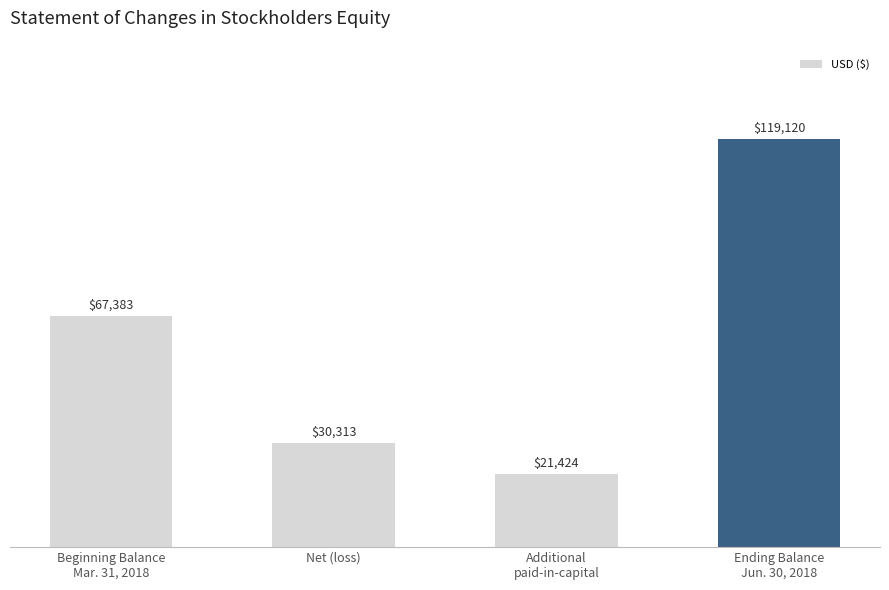

Reading left to right, list all the values displayed in this chart.

67383	30313	21424	119120